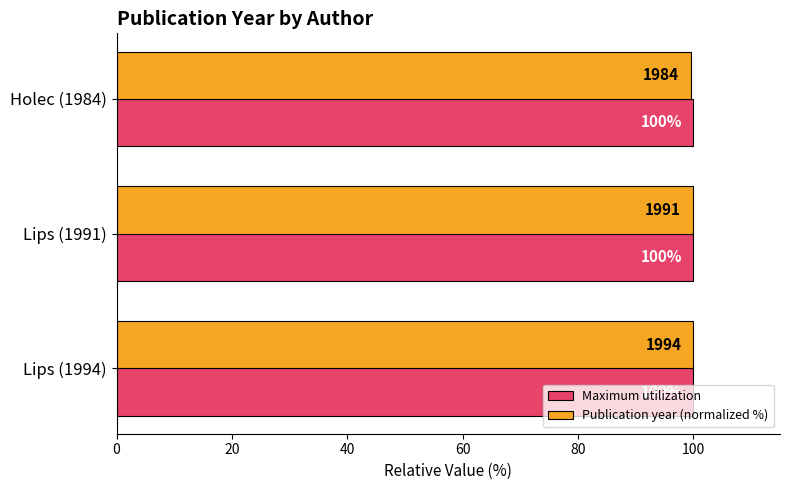

Rank the series by their average value, from lowest to highest.

Publication year (normalized %), Maximum utilization